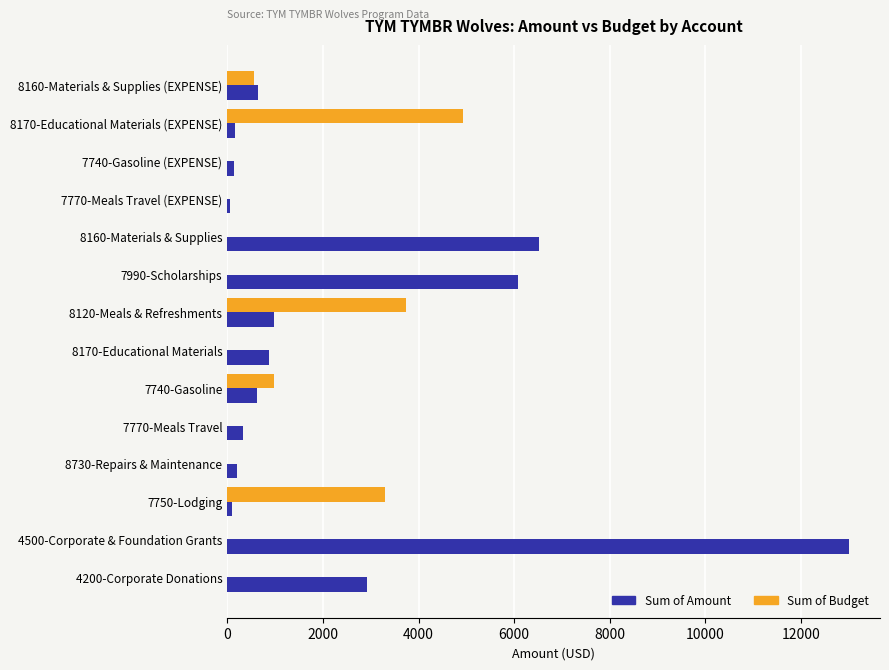

Which series has the widest spread of values?

Sum of Amount